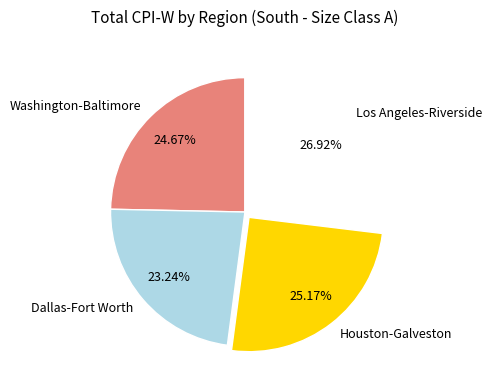

Which category has the biggest portion of the pie?

Los Angeles-Riverside